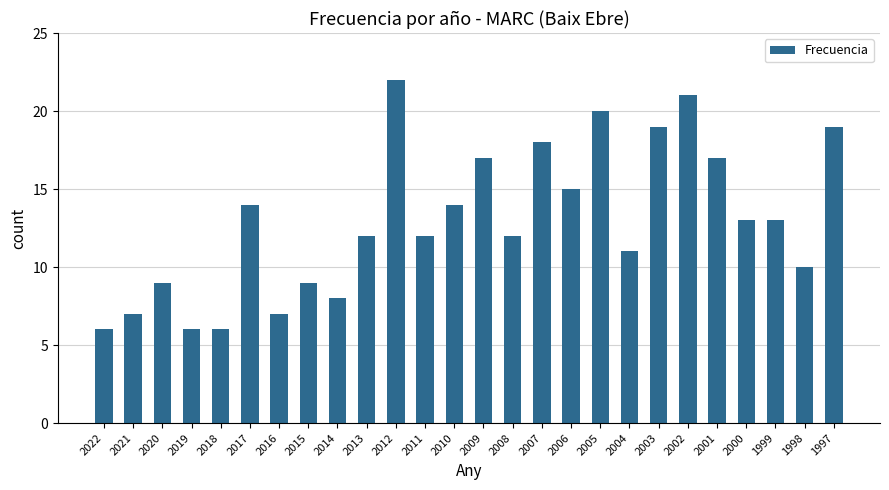

What is the approximate value at 2020, to the nearest 10?

10